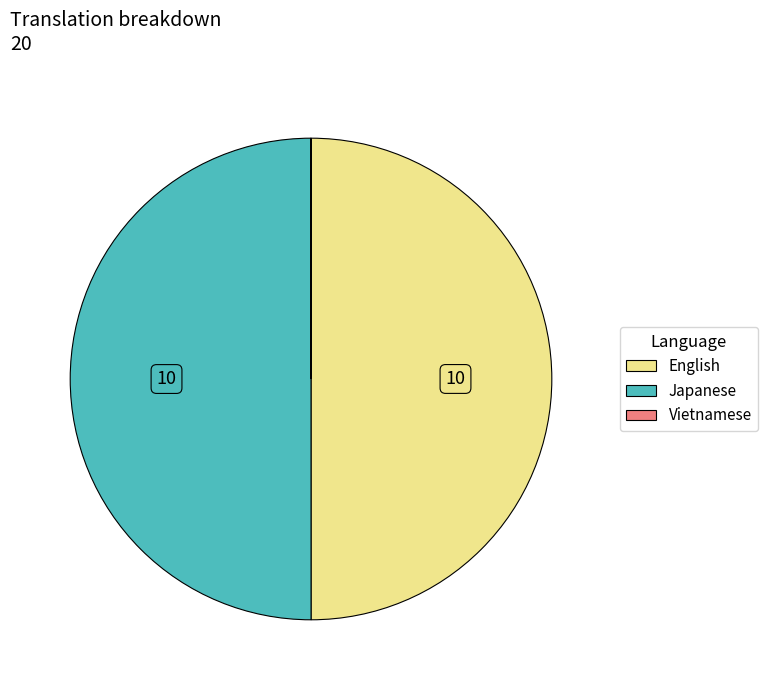

Combined, do Japanese and English account for over 50%?

Yes